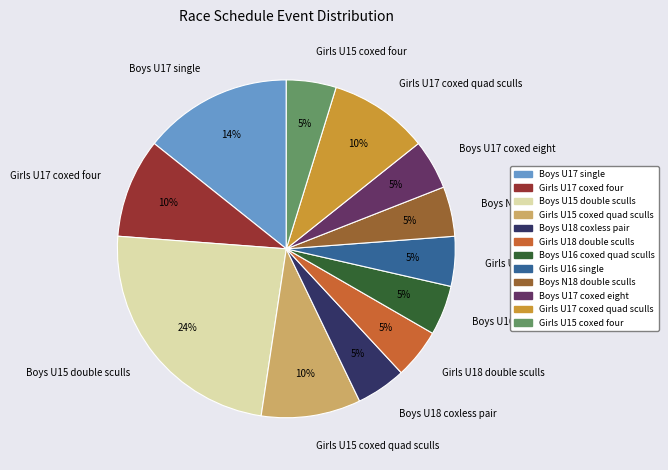

Is there any slice that represents more than half of the pie?

No